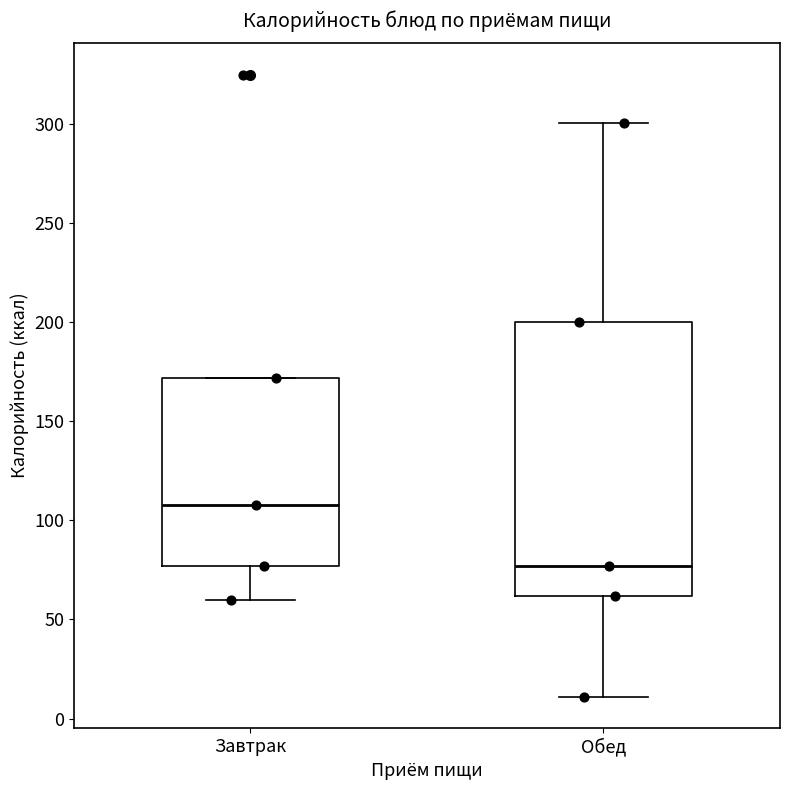

Where does the median line of the box for Завтрак sit on the y-axis? The values are not printed on the chart, so give them approximately, as read against the axis.

110